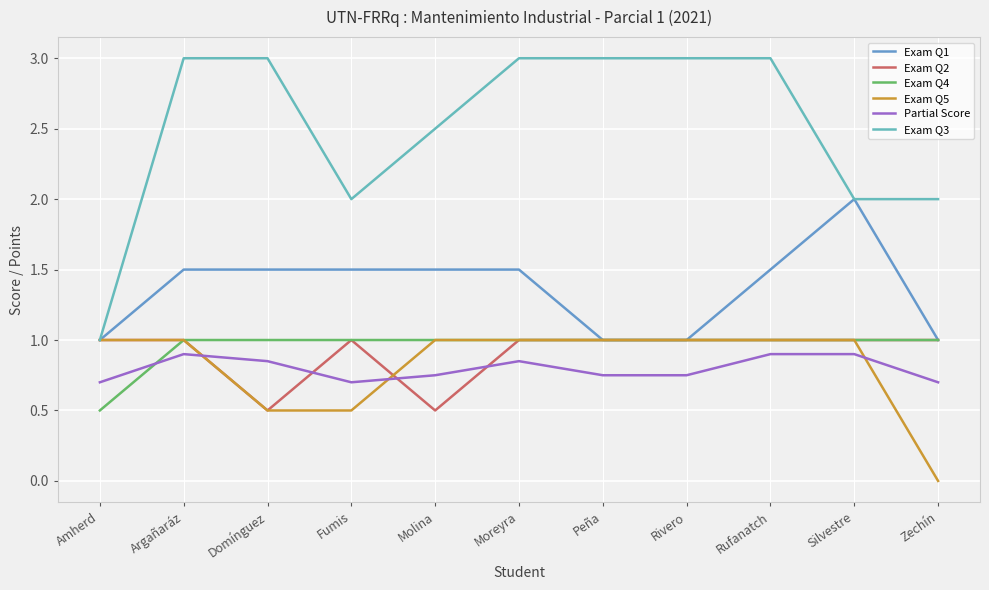

Which series has the largest total across all categories?

Exam Q3